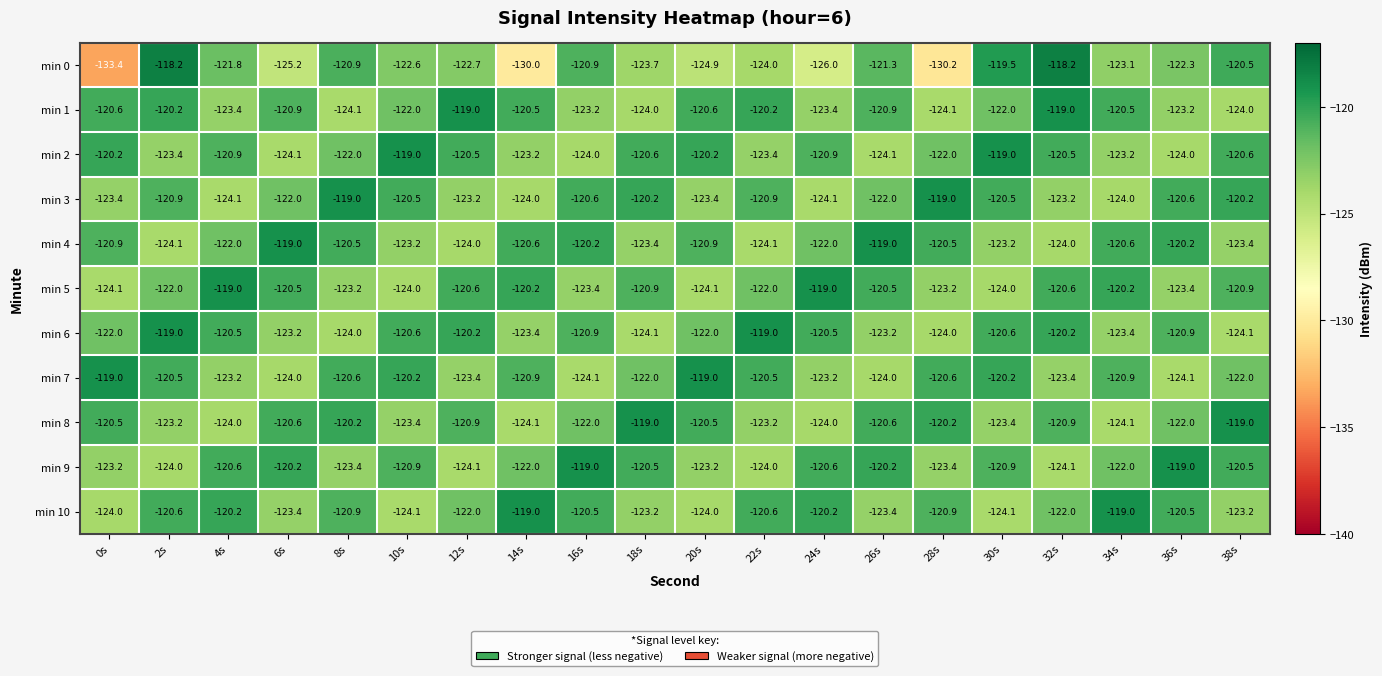

What is the total value across all series at 2s?

-1336.1